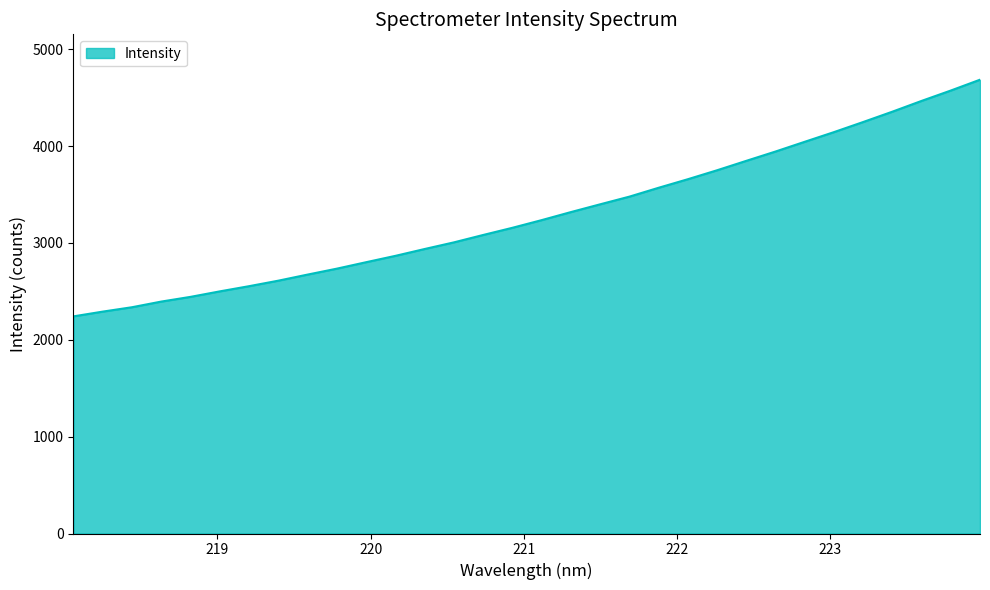

What is the smallest value displayed?

2242.4